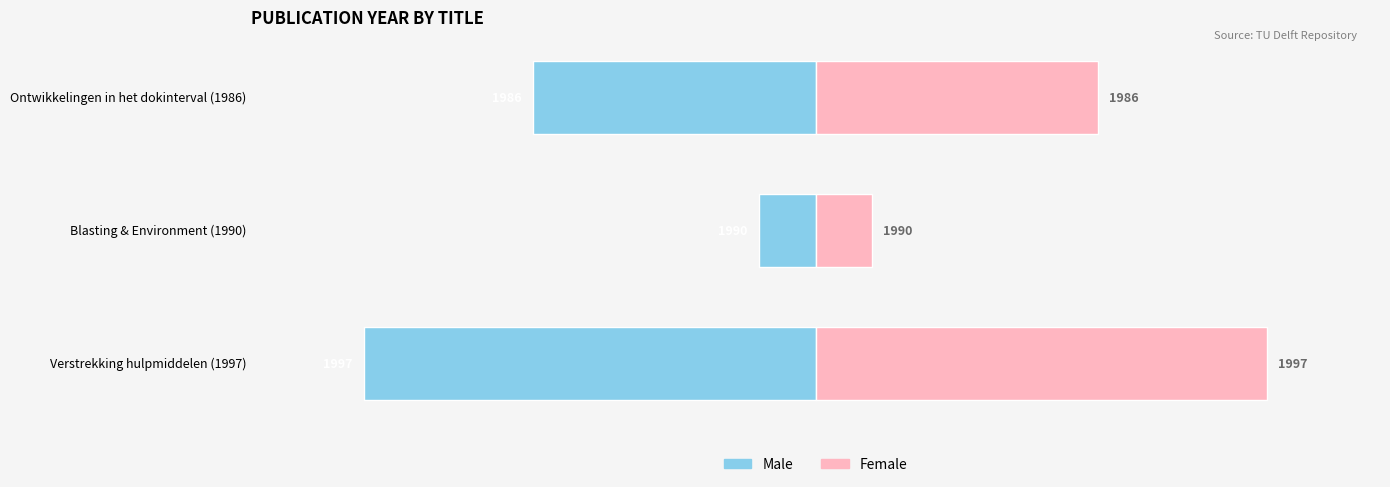

Where is Male nearest to the value -4?

Ontwikkelingen in het dokinterval (1986)